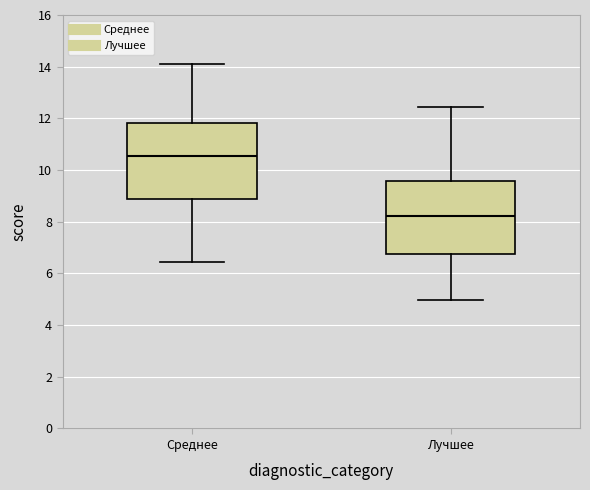

Which box has the highest median line?

Среднее